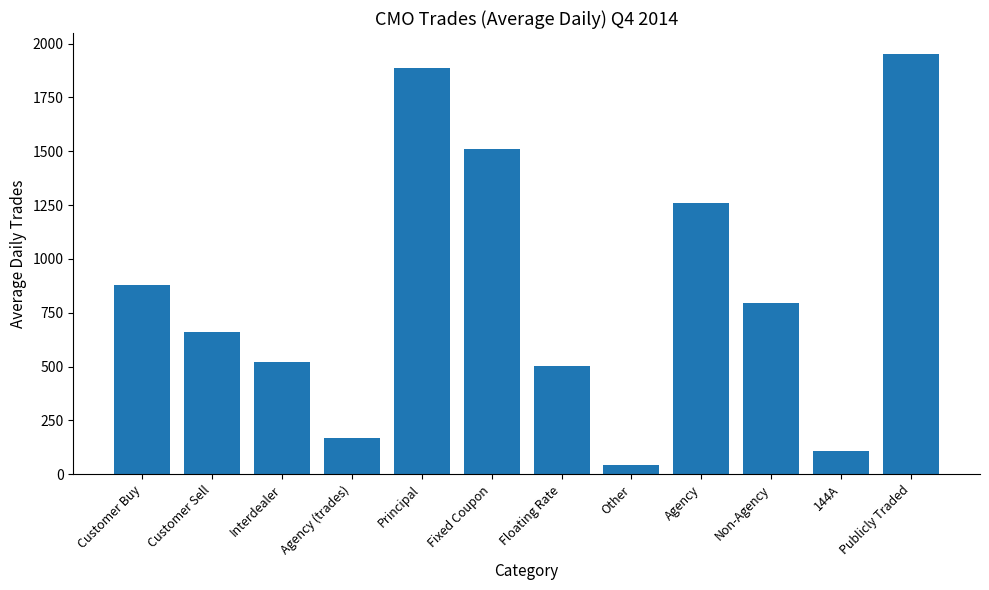

What is the maximum value shown in the chart?

1951.8